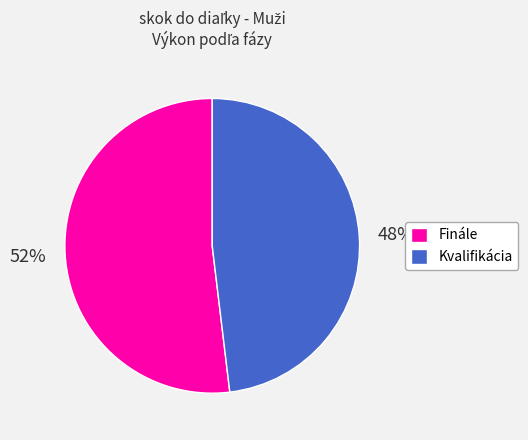

Is it true that Kvalifikácia is 48% of the pie?

True